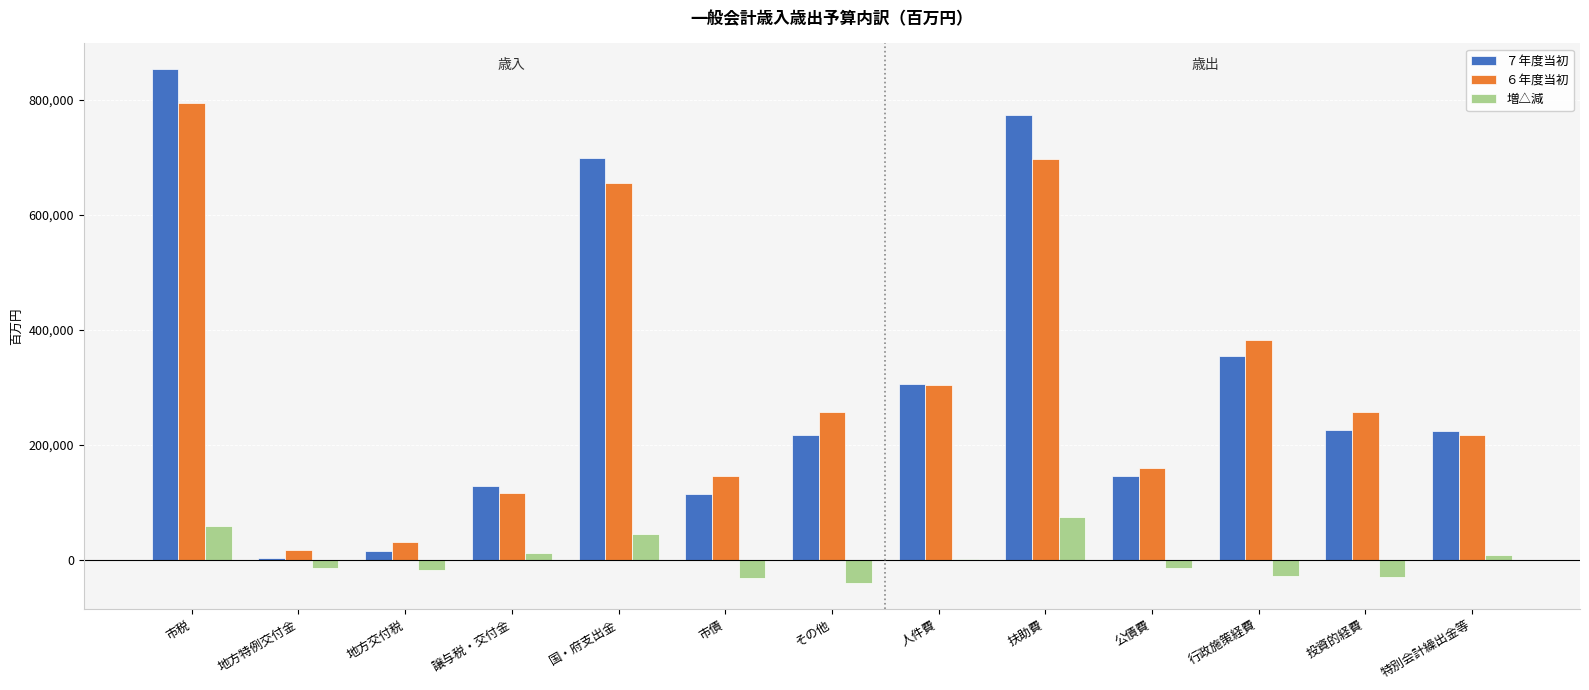

Are the bars grouped side by side (vs. stacked)?

Yes